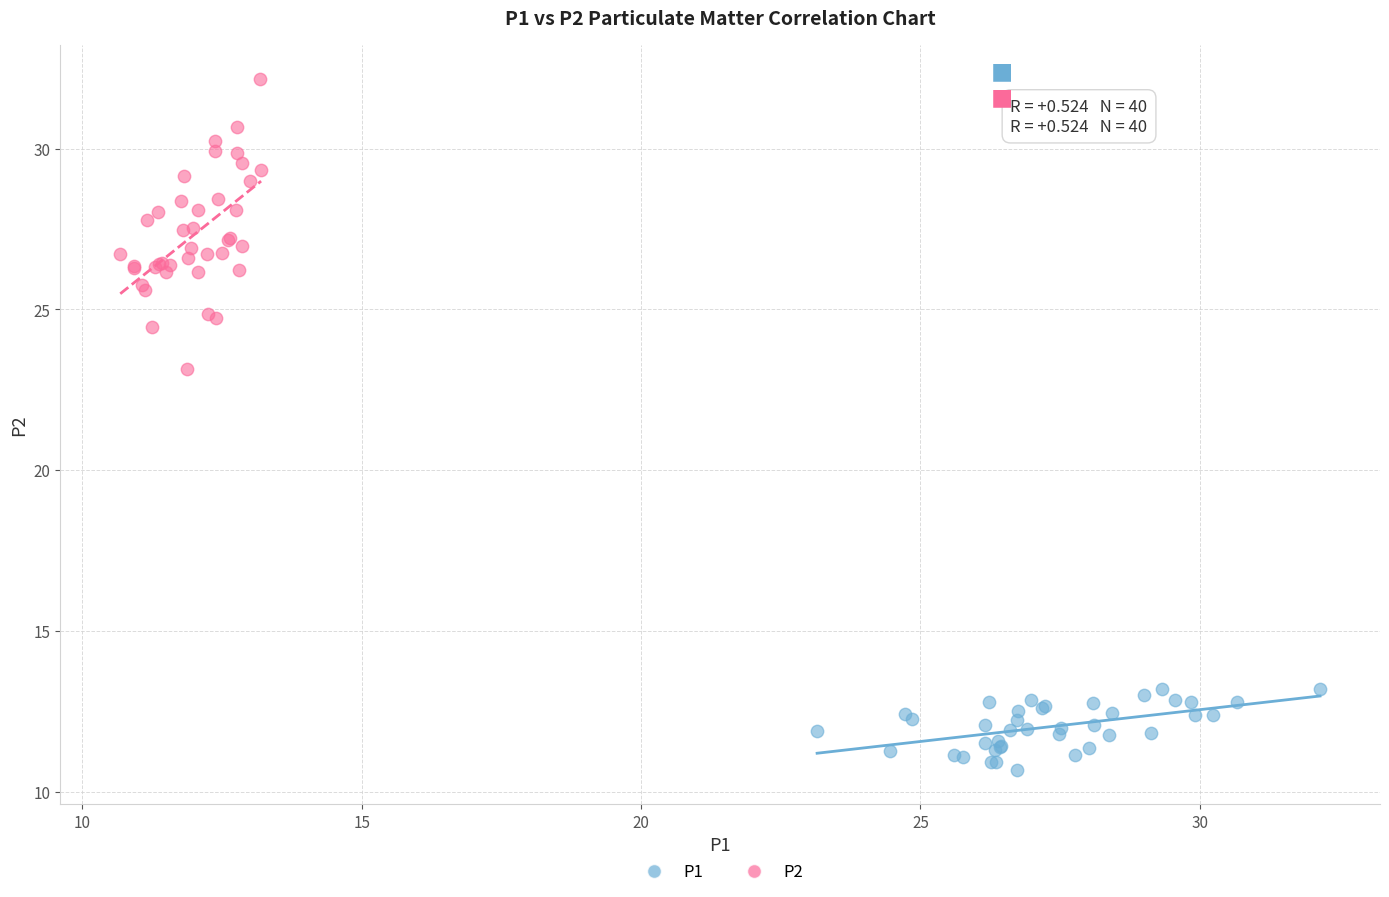

Which series reaches the maximum Y coordinate?

P2